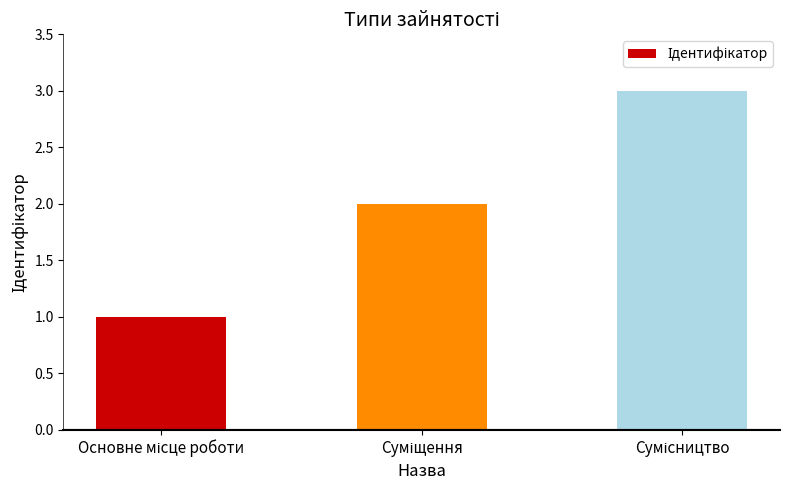

Reading left to right, transcribe all the data shown in this chart.

1	2	3